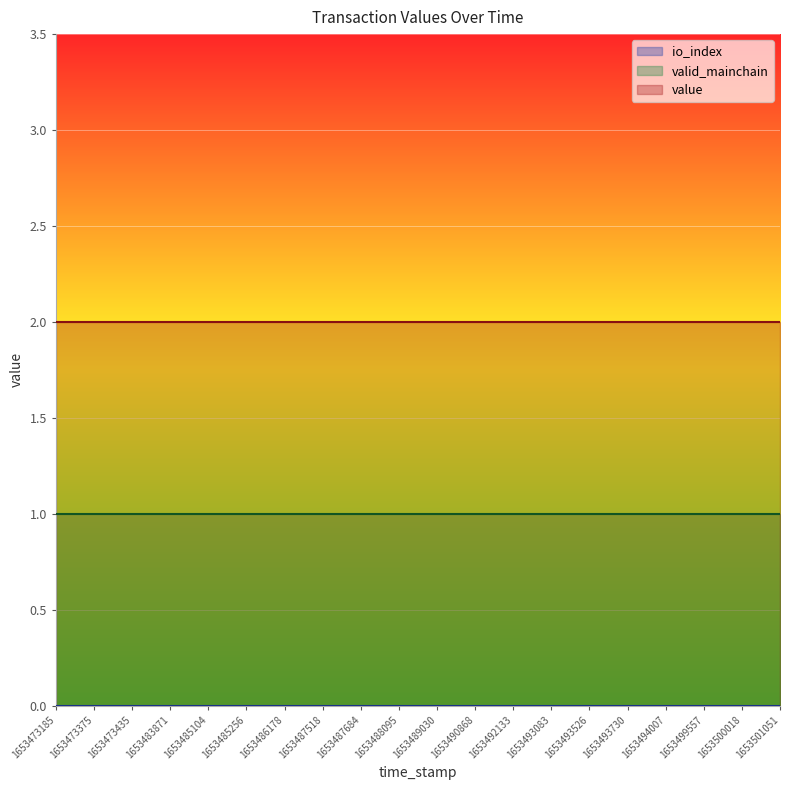

Does the chart display data point markers on the line(s)?

No